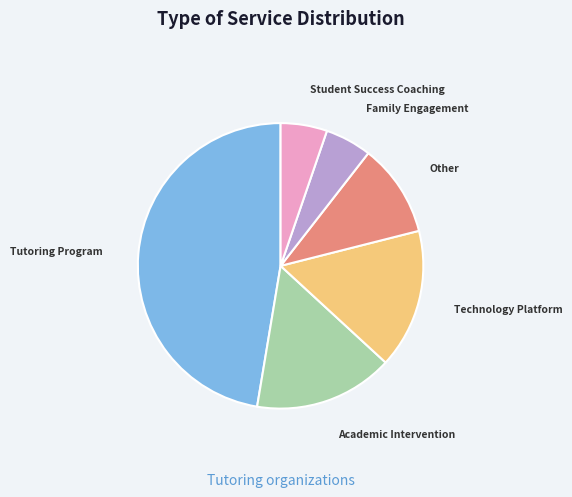

Which has a higher value, Tutoring Program or Academic Intervention?

Tutoring Program